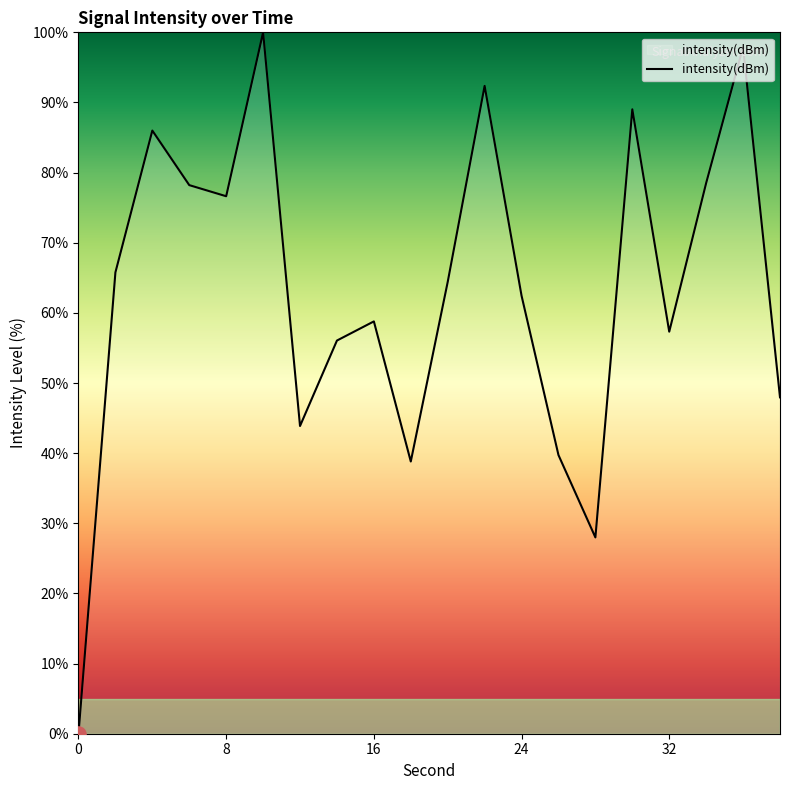

What is the maximum value shown in the chart?

100.0